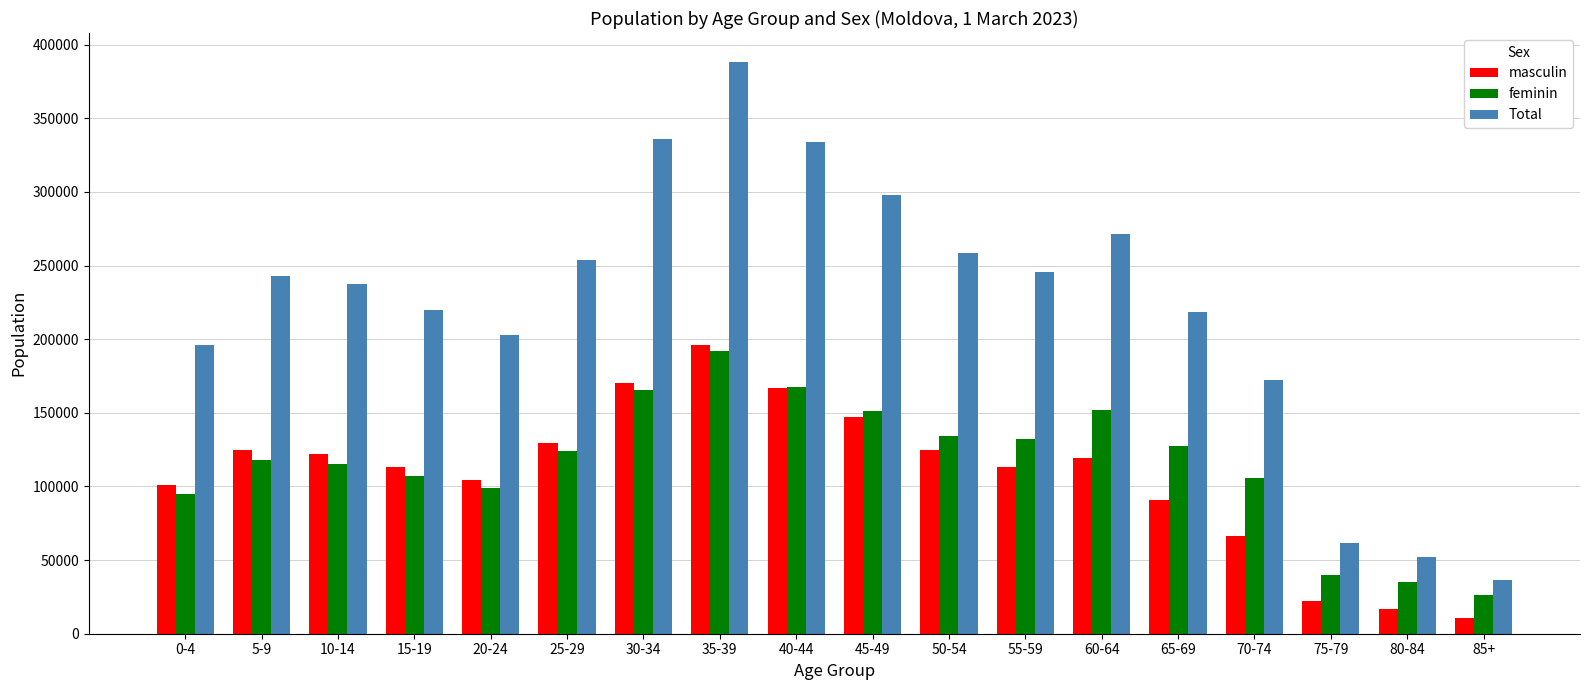

How many groups of bars are there?

18